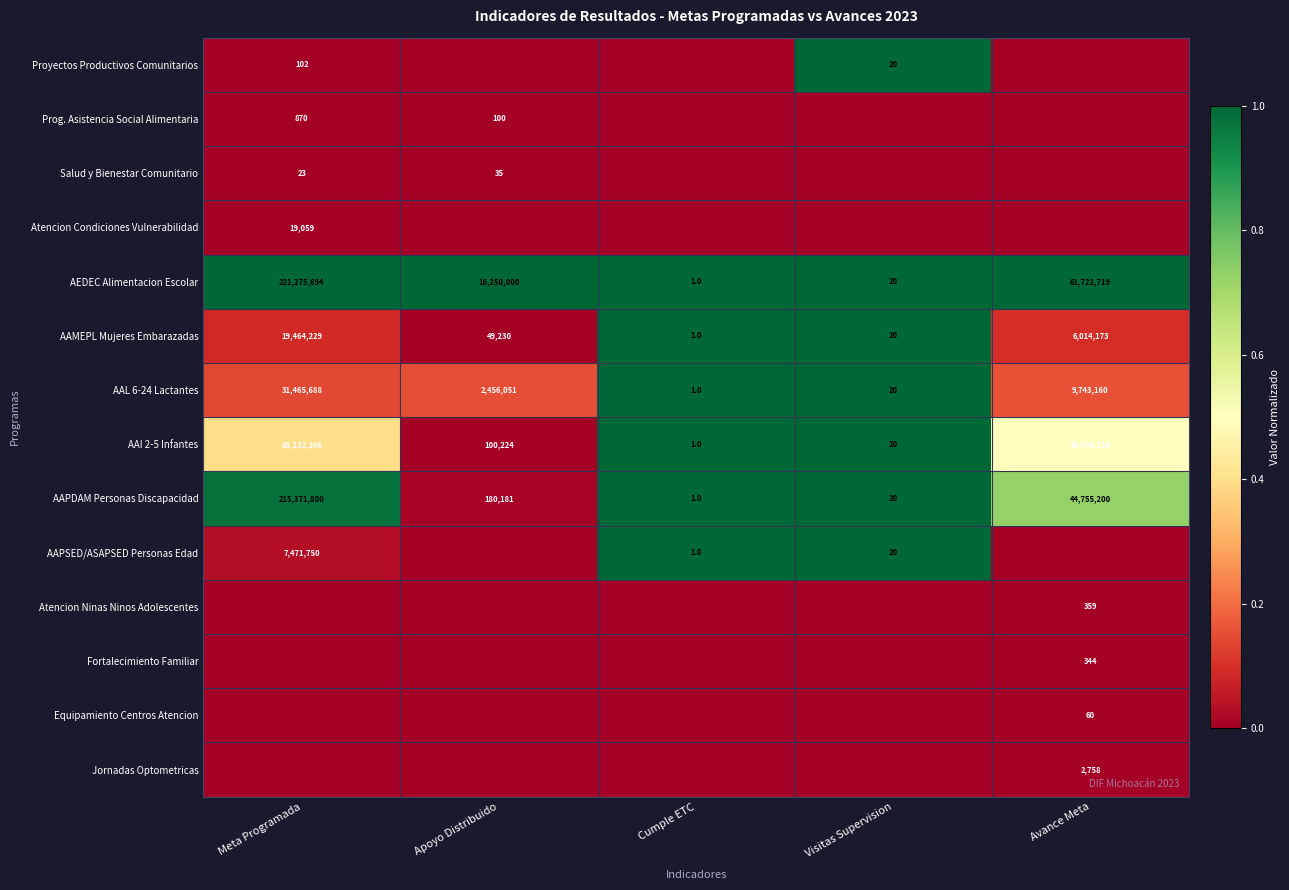

Is the value of AAI 2-5 Infantes at Visitas Supervision greater than the value of Prog. Asistencia Social Alimentaria at Visitas Supervision?

Yes